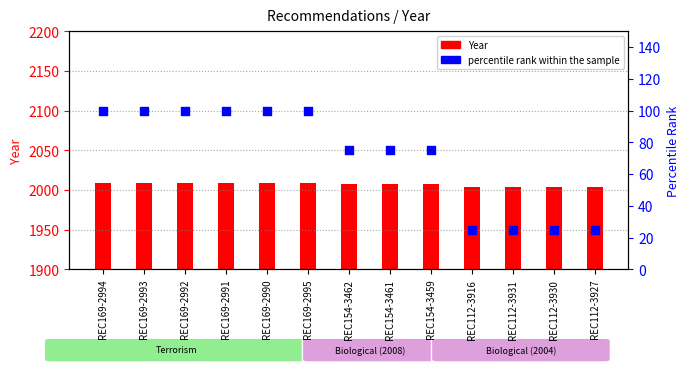

Which series contains the lowest Y value?

percentile rank within the sample